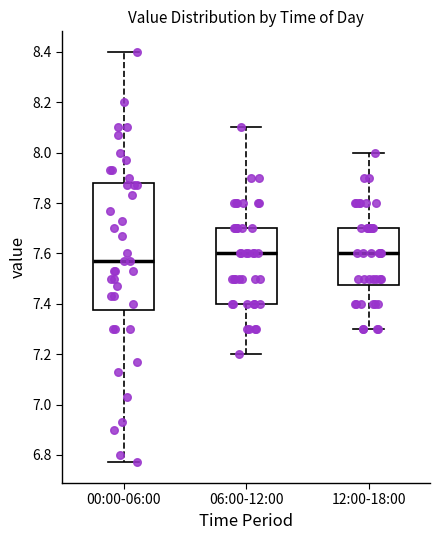

Where does the lower whisker of the box for 12:00-18:00 end on the y-axis? The values are not printed on the chart, so give them approximately, as read against the axis.

7.30